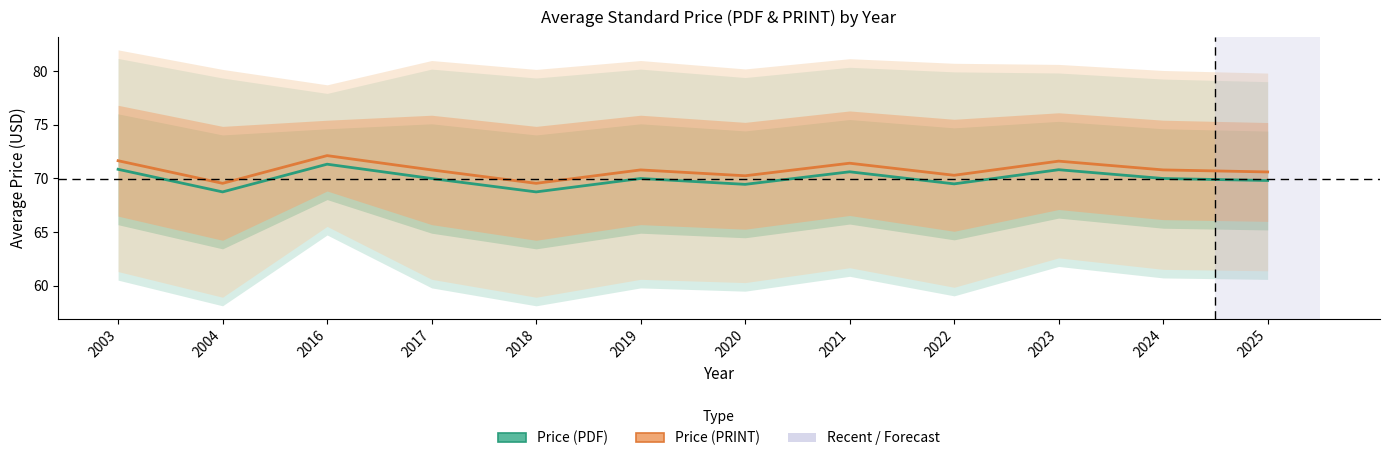

How many lines are shown in the chart?

2